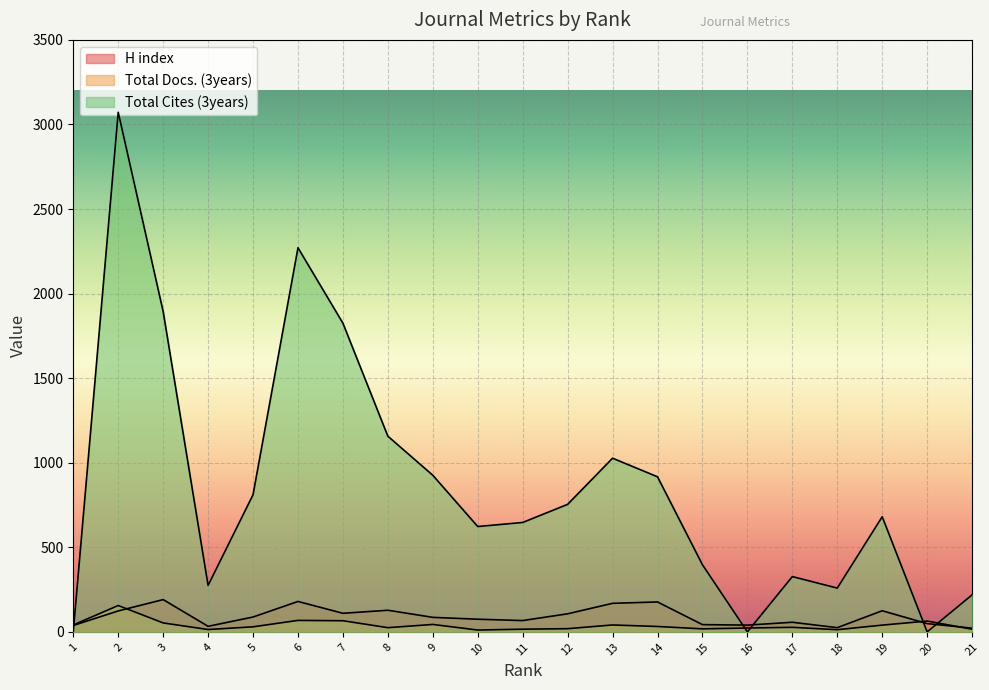

How many interior local valleys does the Total Docs. (3years) series have?

5